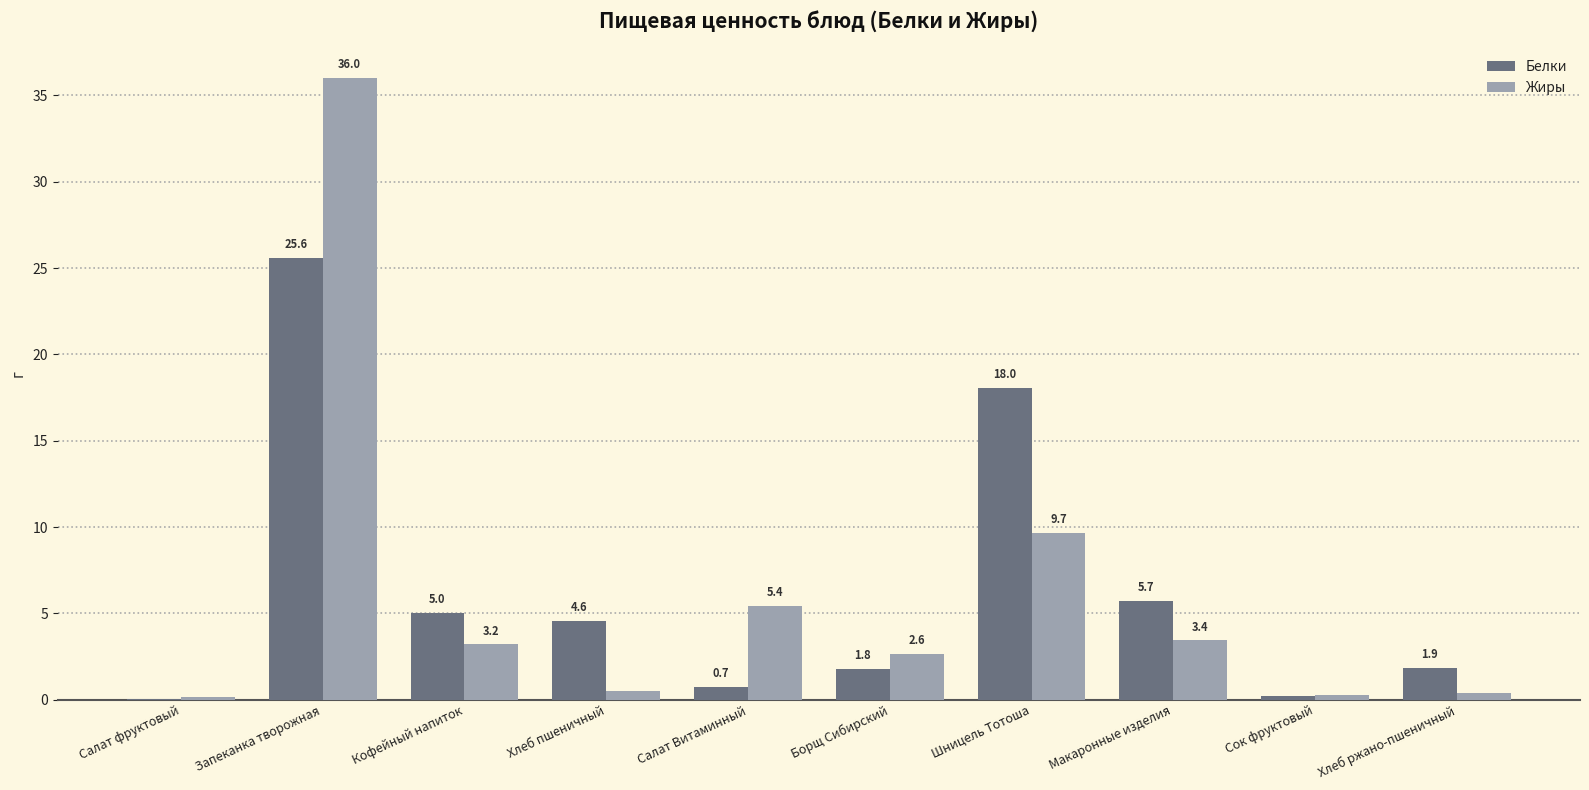

Where does the Белки series first go above 4?

Запеканка творожная